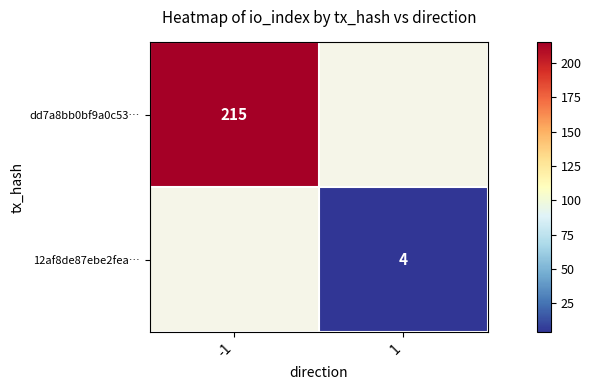

Which category has the highest value across all series?

-1